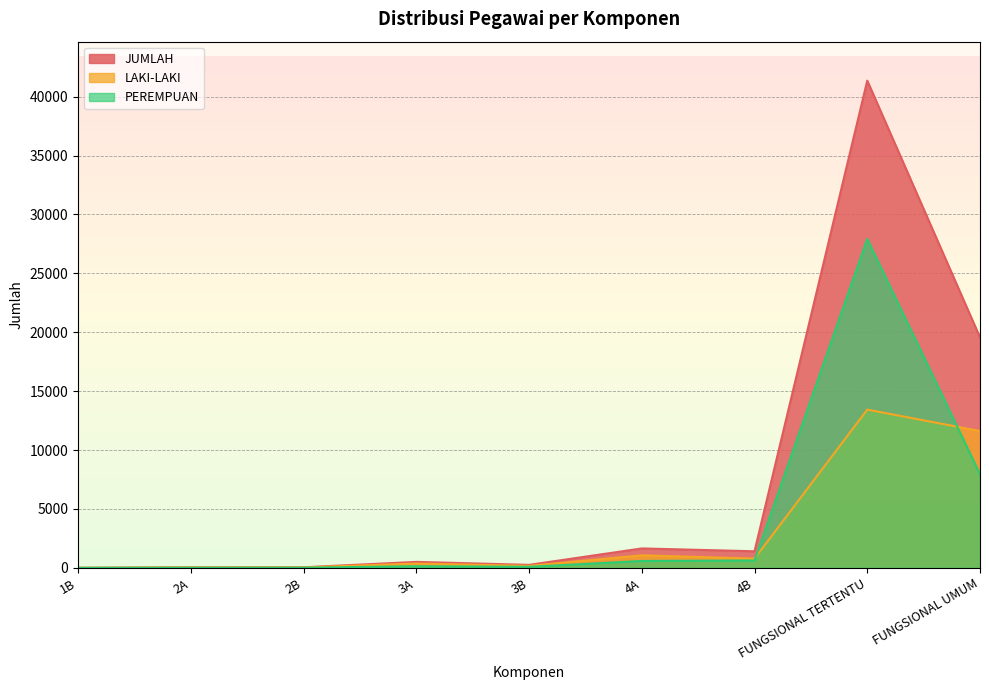

What is the spread (max minus min) of values at 2A?

35